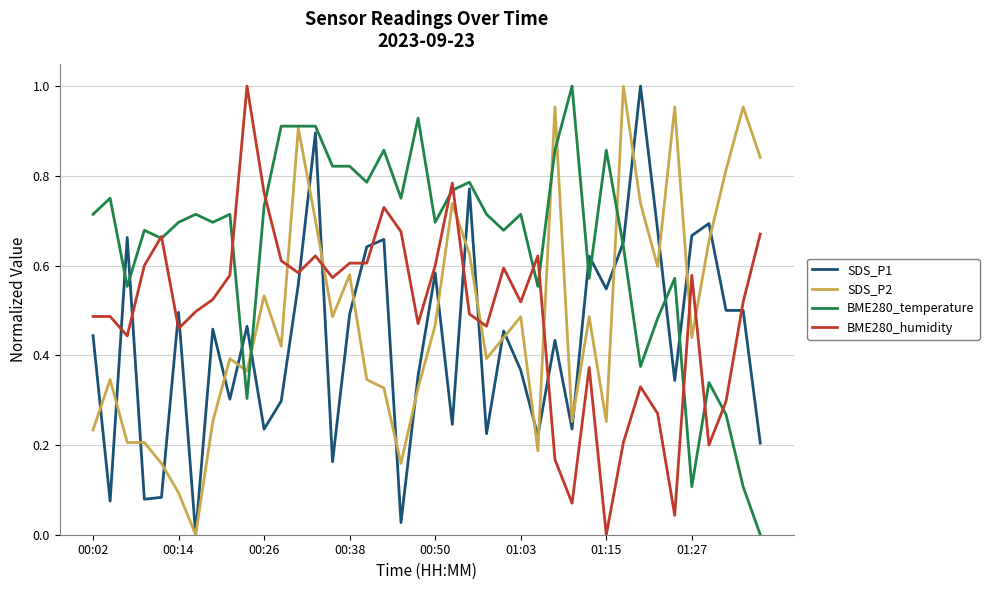

Which series has the largest total across all categories?

BME280_temperature